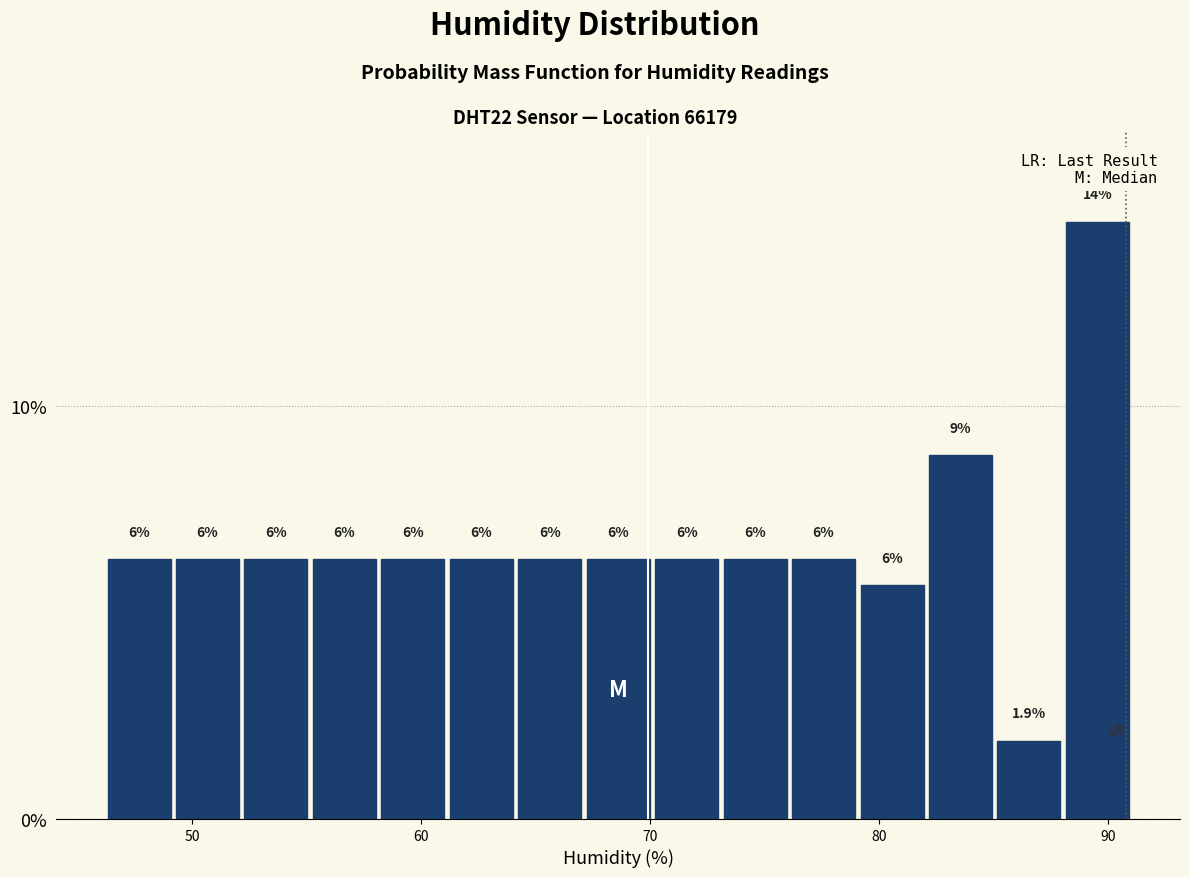

Around what value on the x-axis is the tallest bar? Give the approximate position of its centre, as read against the axis.

90